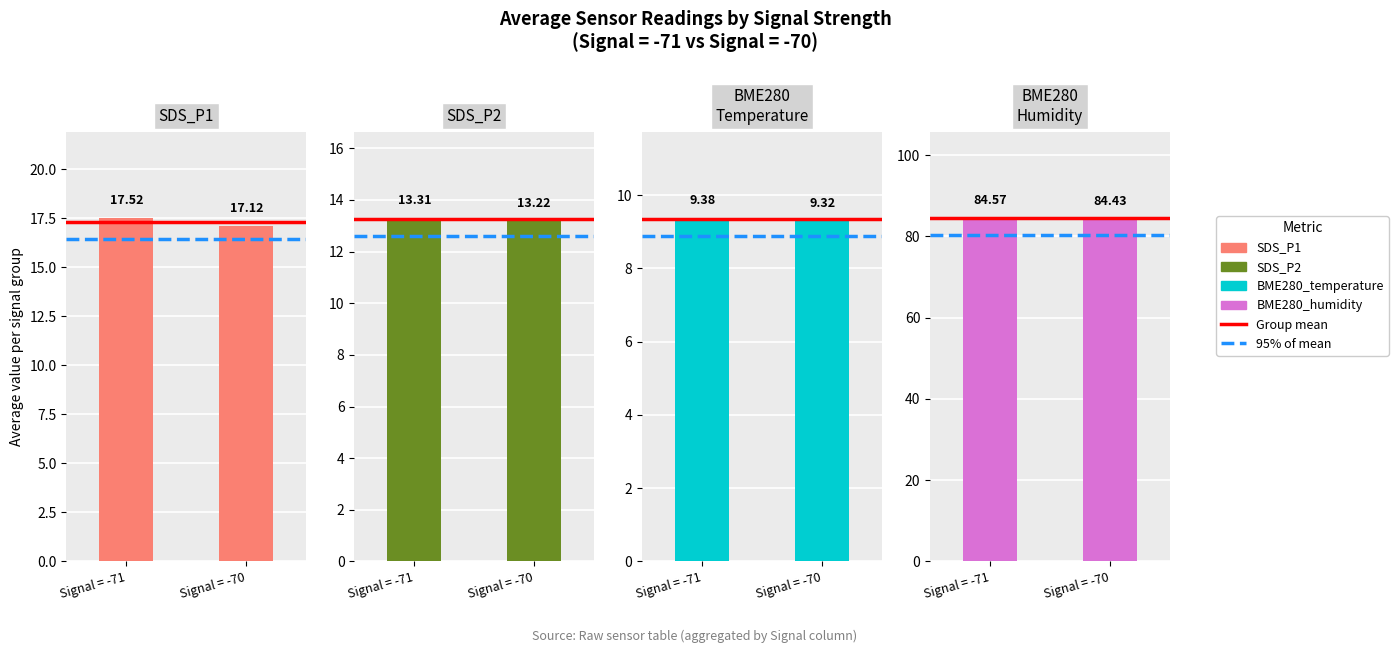

Reading left to right, what are all the values shown in this chart?

95% Mean: Signal = -71=80.3	Signal = -70=80.3
SDS_P1: Signal = -71=17.5	Signal = -70=17.1
SDS_P2: Signal = -71=13.3	Signal = -70=13.2
BME280_temperature: Signal = -71=9.4	Signal = -70=9.3
BME280_humidity: Signal = -71=84.6	Signal = -70=84.4